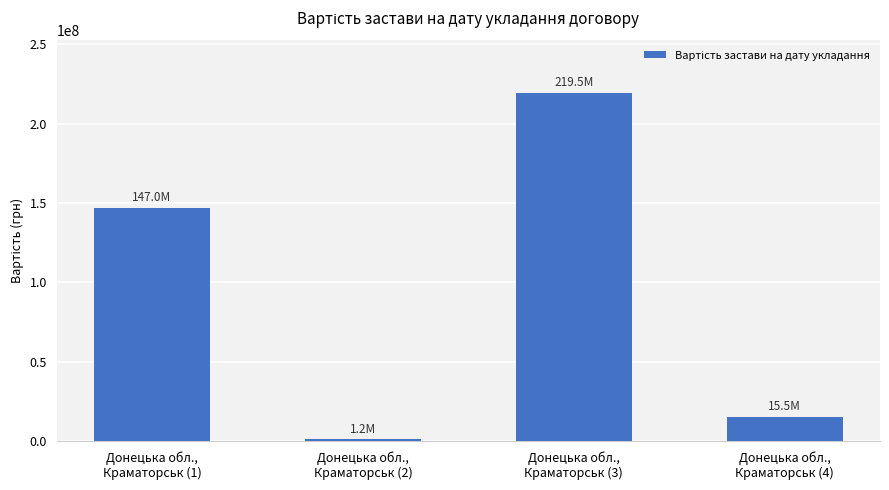

List the labels in order of value, smallest first.

Донецька обл.,
Краматорськ (2), Донецька обл.,
Краматорськ (4), Донецька обл.,
Краматорськ (1), Донецька обл.,
Краматорськ (3)